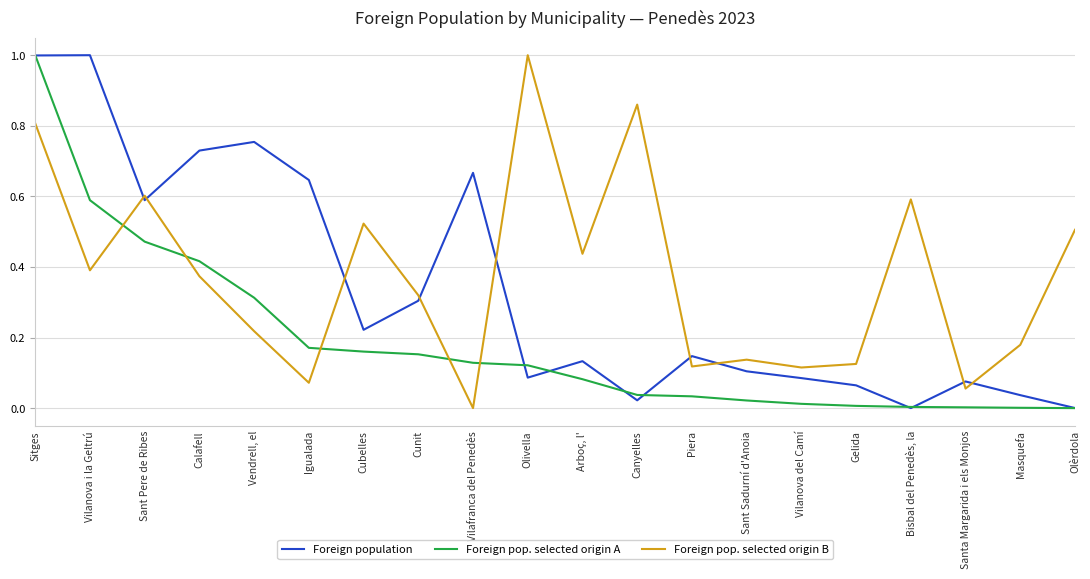

Which series changed the most between Cubelles and Sant Sadurní d'Anoia?

Foreign pop. selected origin B